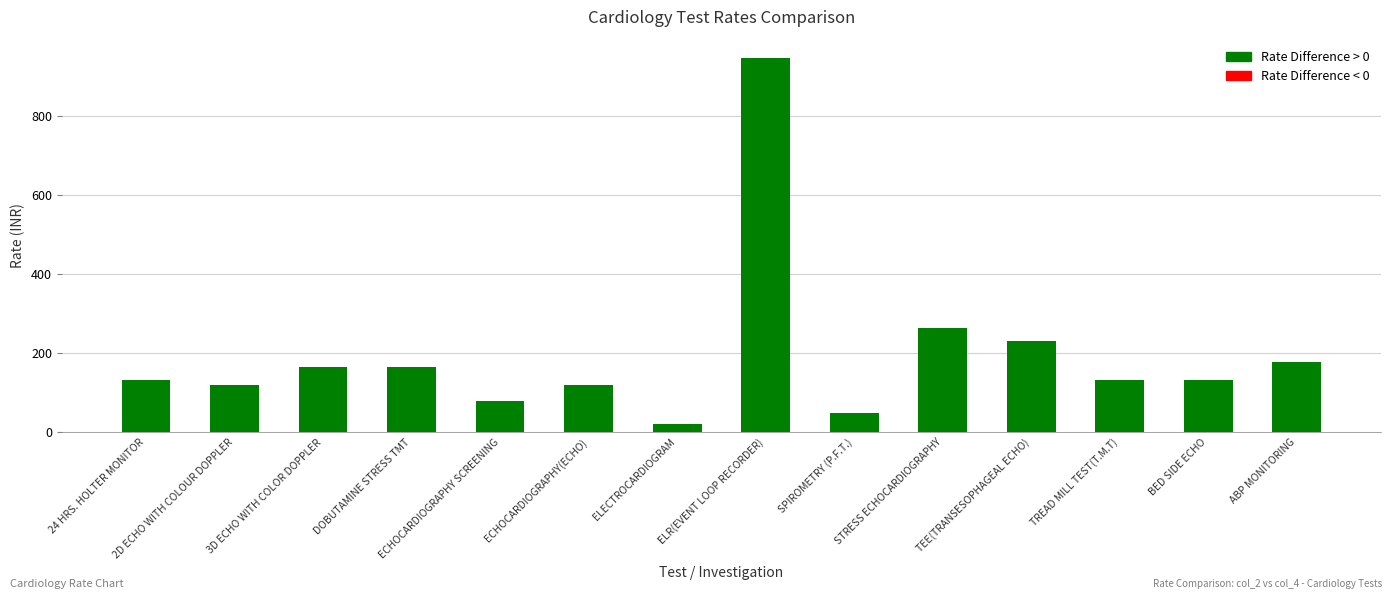

At which category does the chart reach its minimum across all series?

ELECTROCARDIOGRAM